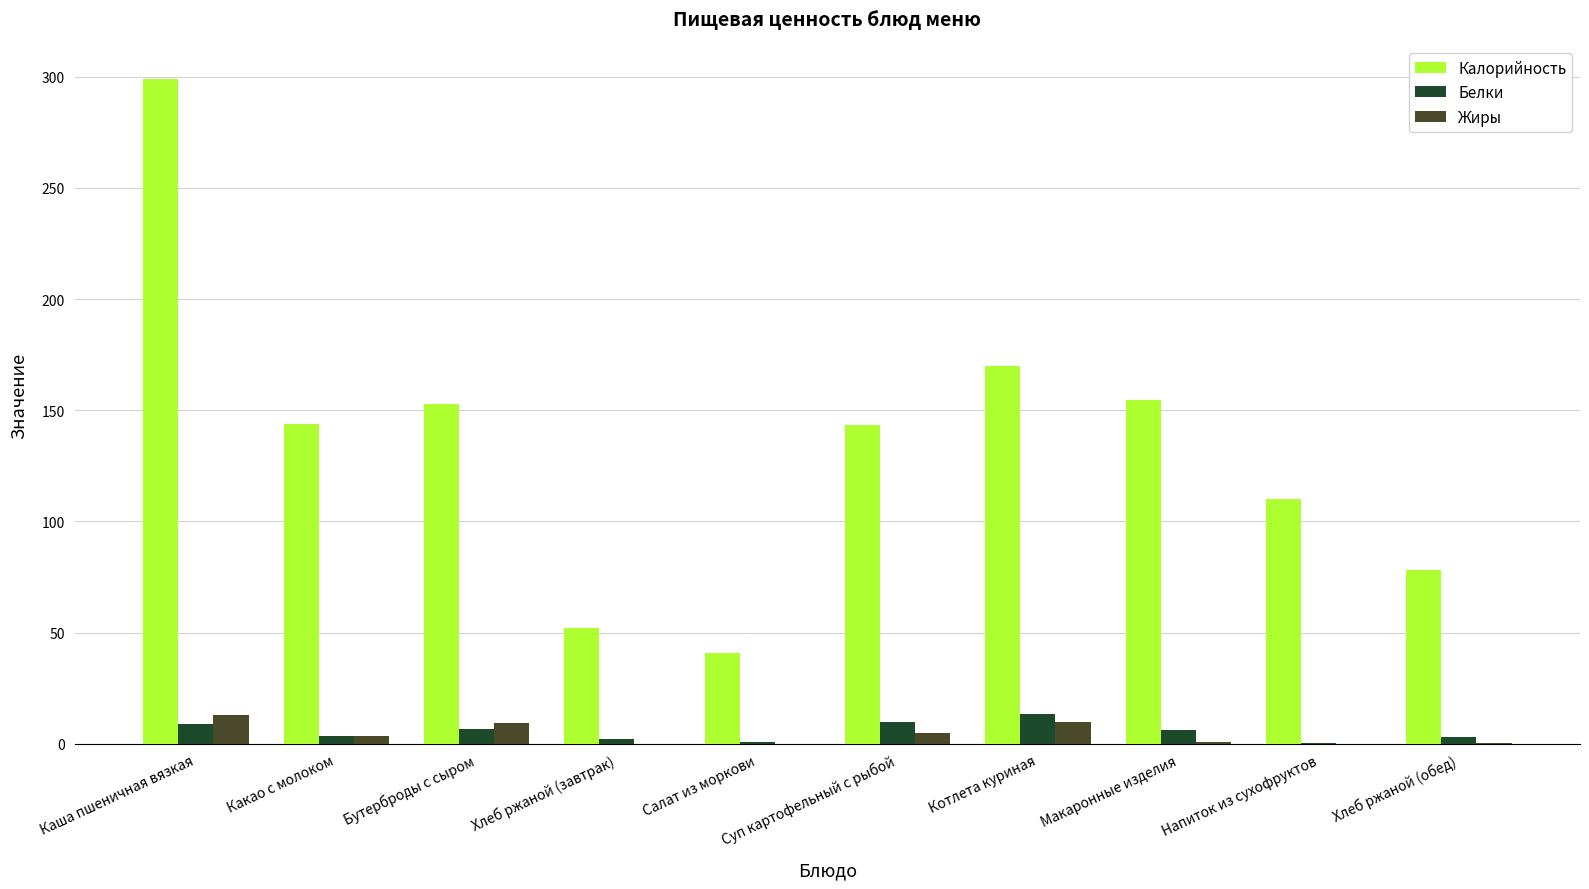

Is it true that Жиры equals 12.8 at Каша пшеничная вязкая?

True